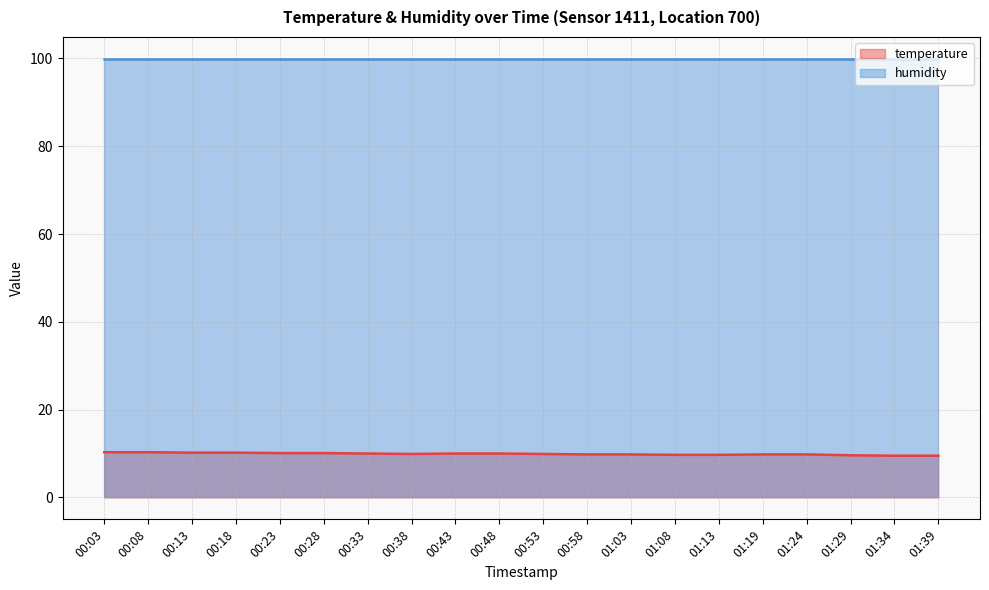

Where is the first local minimum?

00:38